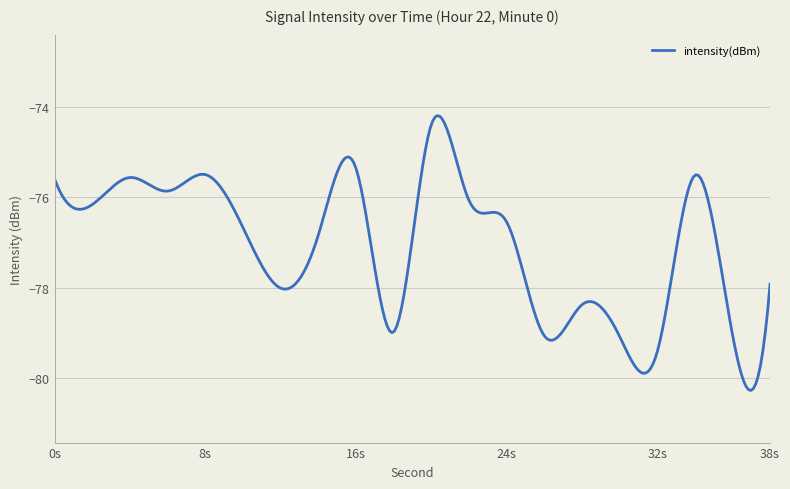

What is the difference between the maximum and minimum values?

6.1